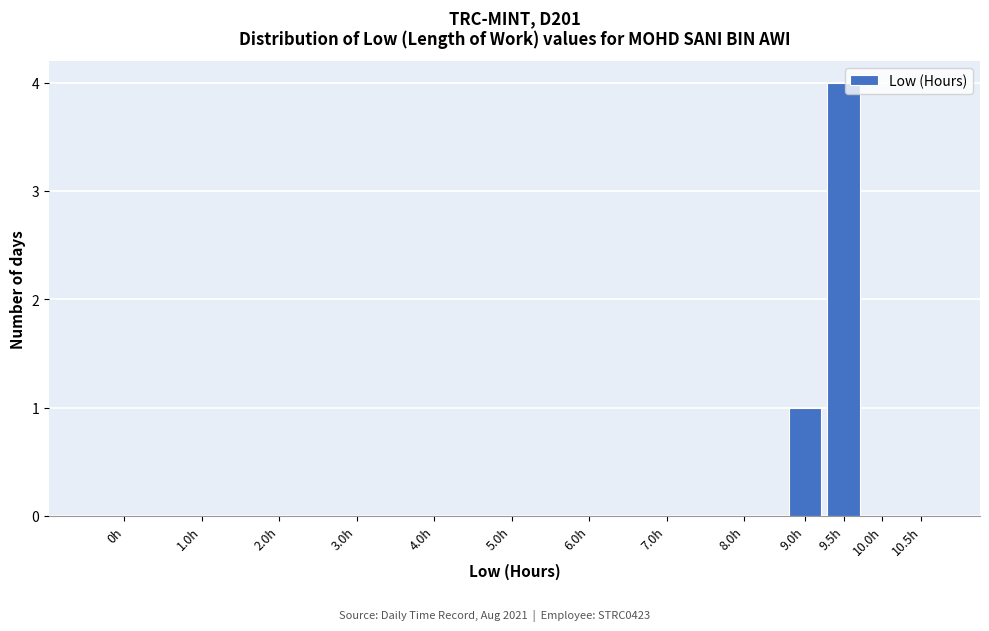

Reading left to right, transcribe all the data shown in this chart.

0h=0	1.0h=0	2.0h=0	3.0h=0	4.0h=0	5.0h=0	6.0h=0	7.0h=0	8.0h=0	9.0h=1	9.5h=4	10.0h=0	10.5h=0